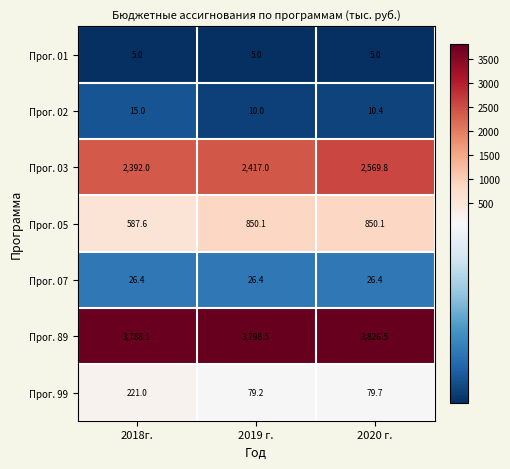

Which series has the largest range (max minus min)?

Прог. 05